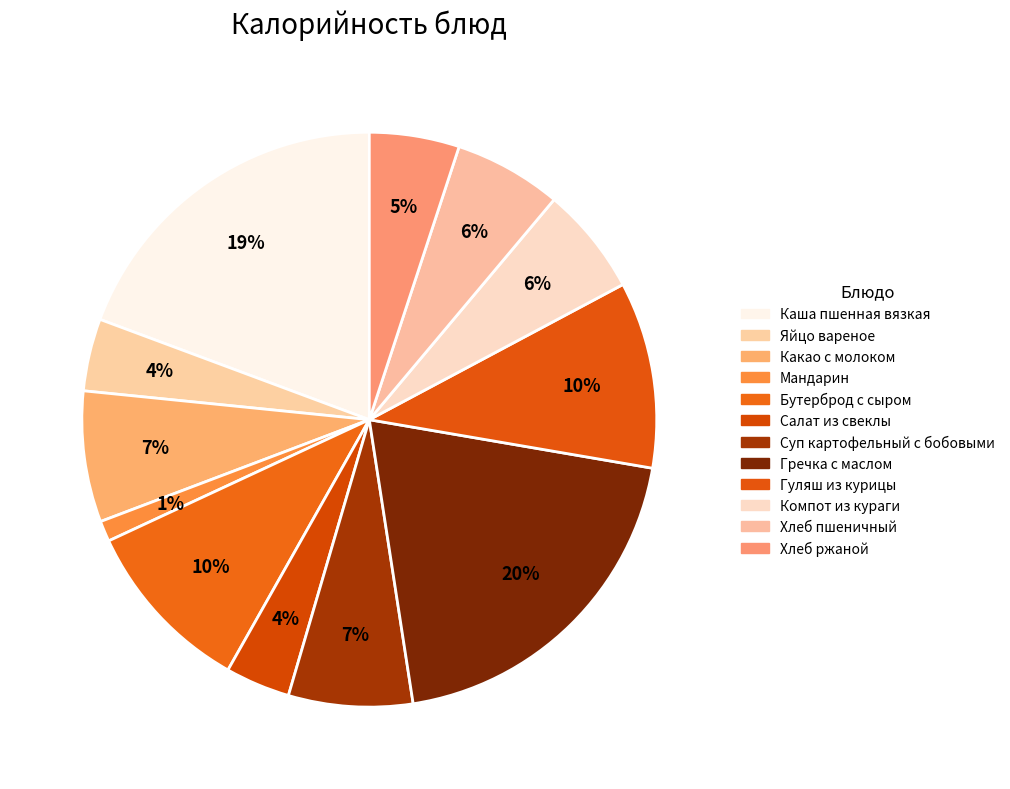

Which category has the biggest portion of the pie?

Гречка с маслом